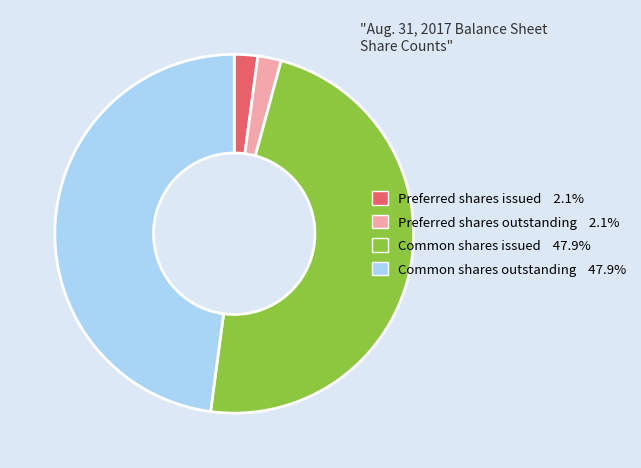

True or false: Preferred shares outstanding accounts for 2% of the total.

True